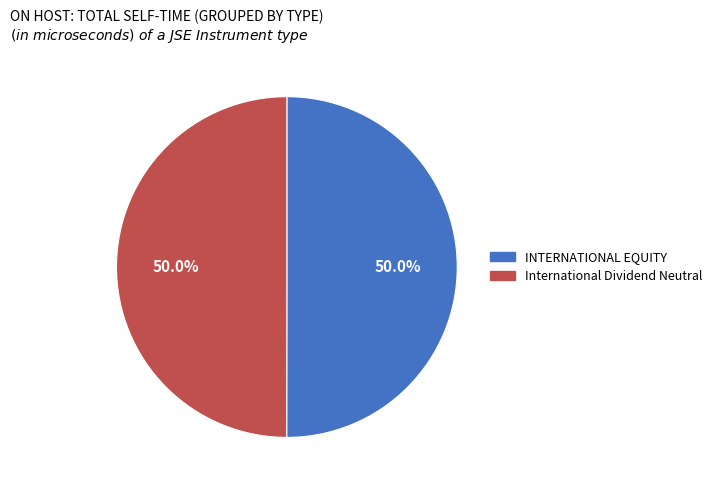

How many segments does this pie chart have?

2